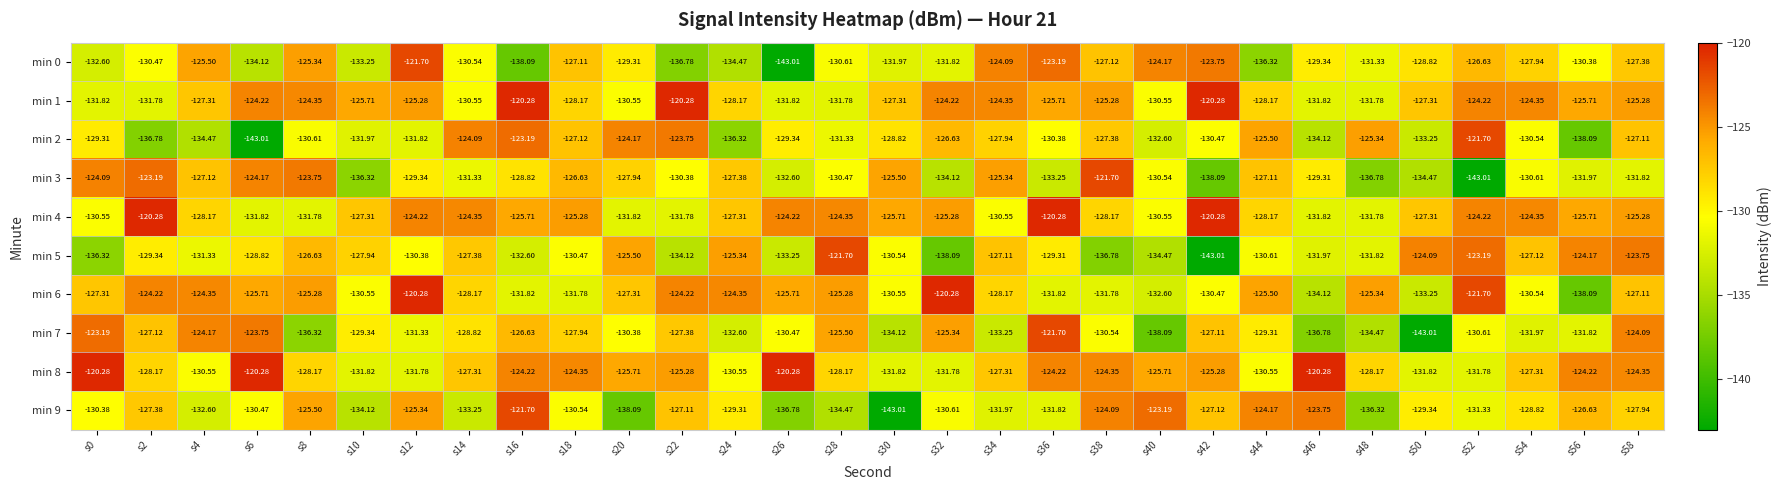

How many data points in min 1 are above -125?

9